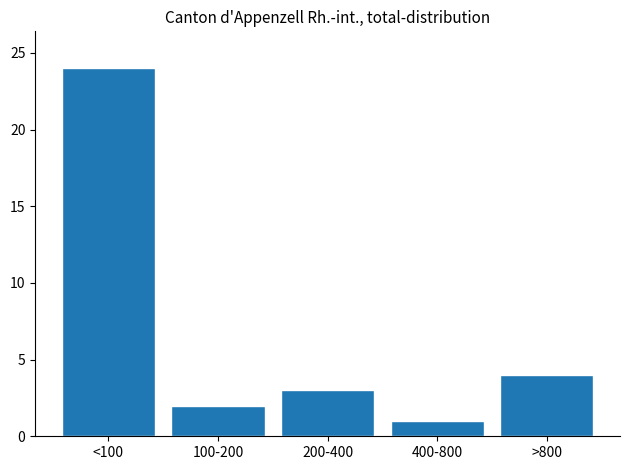

Reading left to right, list all the values displayed in this chart.

24	2	3	1	4